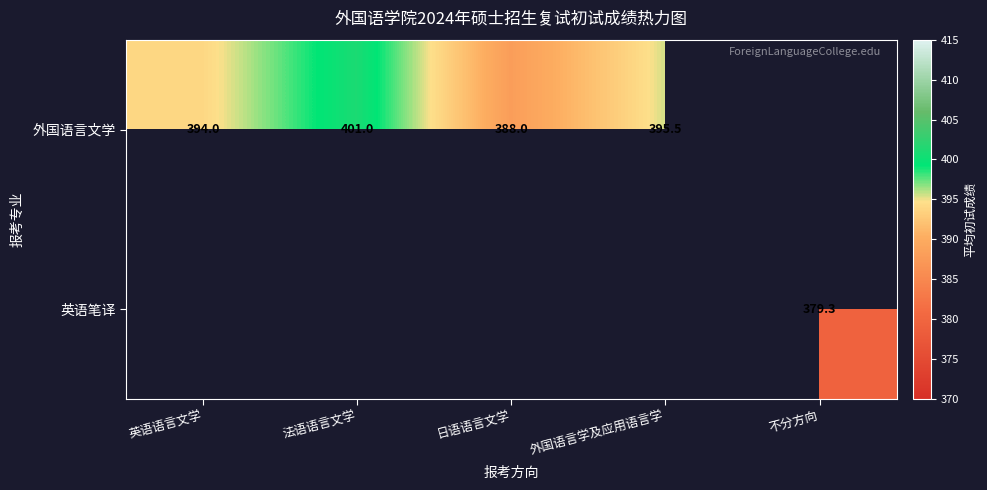

The value of 外国语言文学 at 日语语言文学 is 188.9. True or false?

False